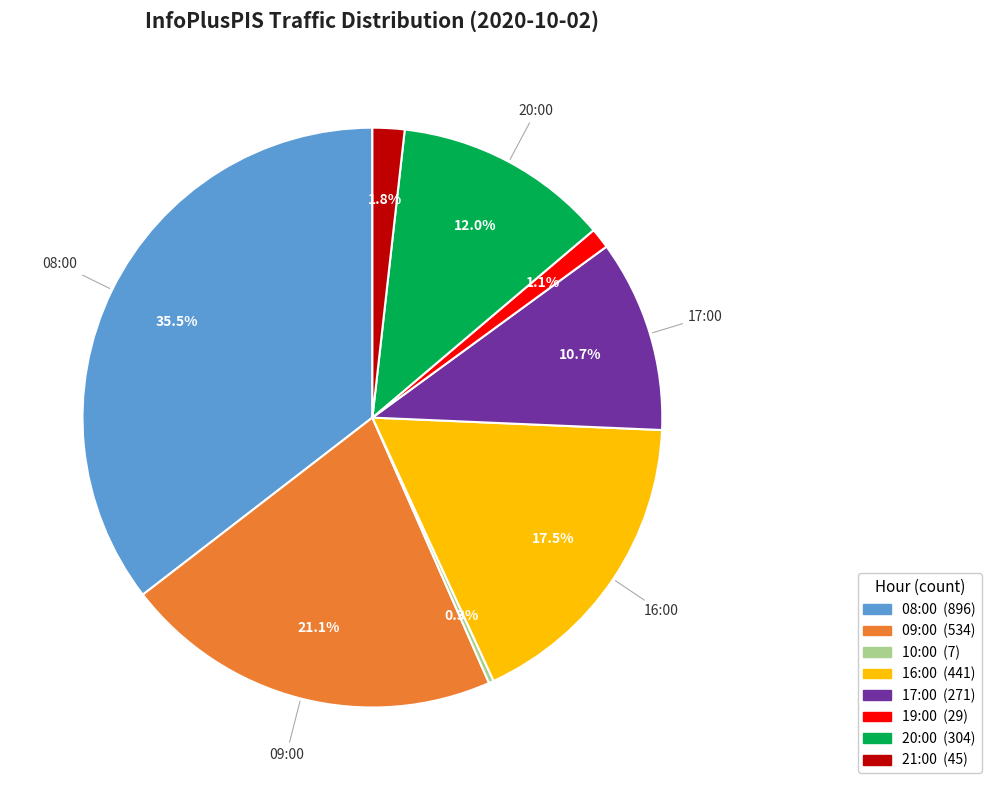

To the nearest percent, what portion does 09:00 represent?

21%